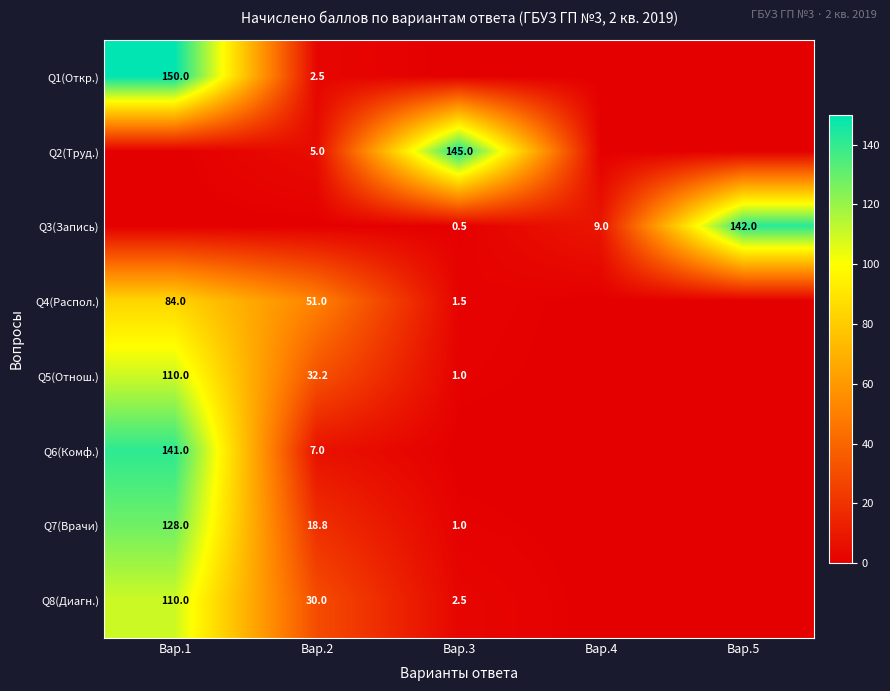

What is the sum of the Q4(Распол.) values at Вар.3 and Вар.1?

85.5